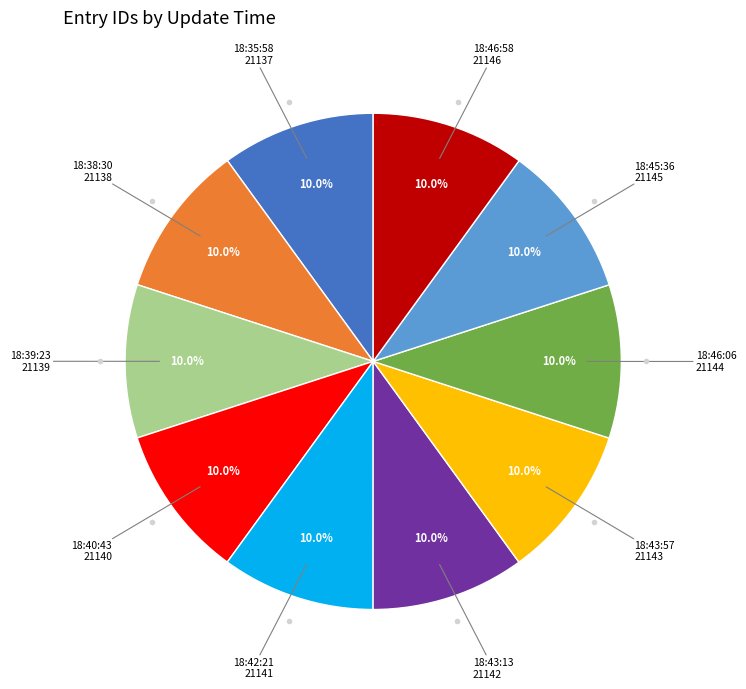

Is there any slice that represents more than half of the pie?

No